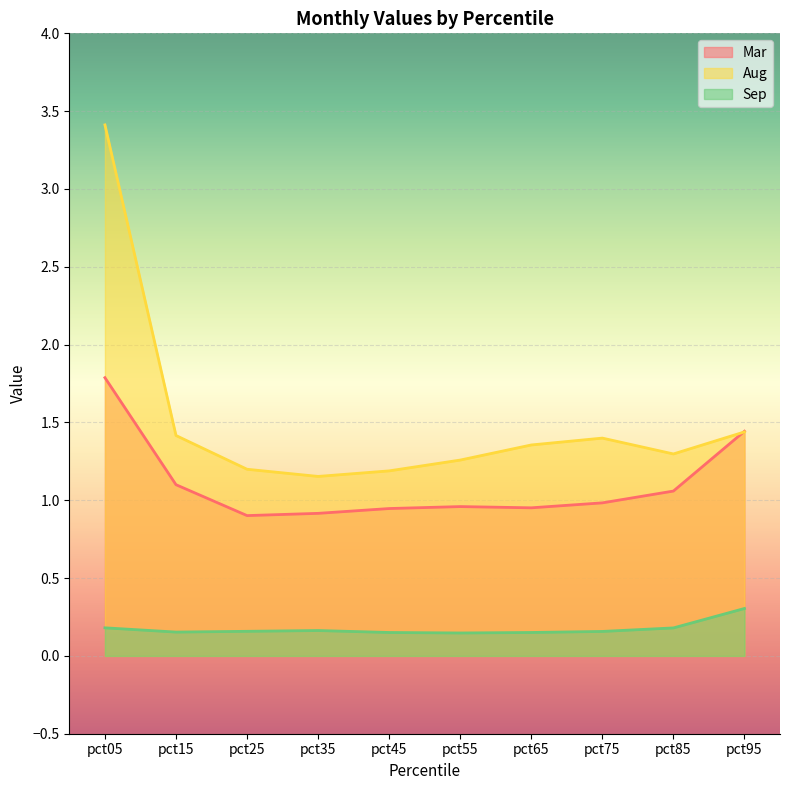

What is the sum of all Sep values?

1.7